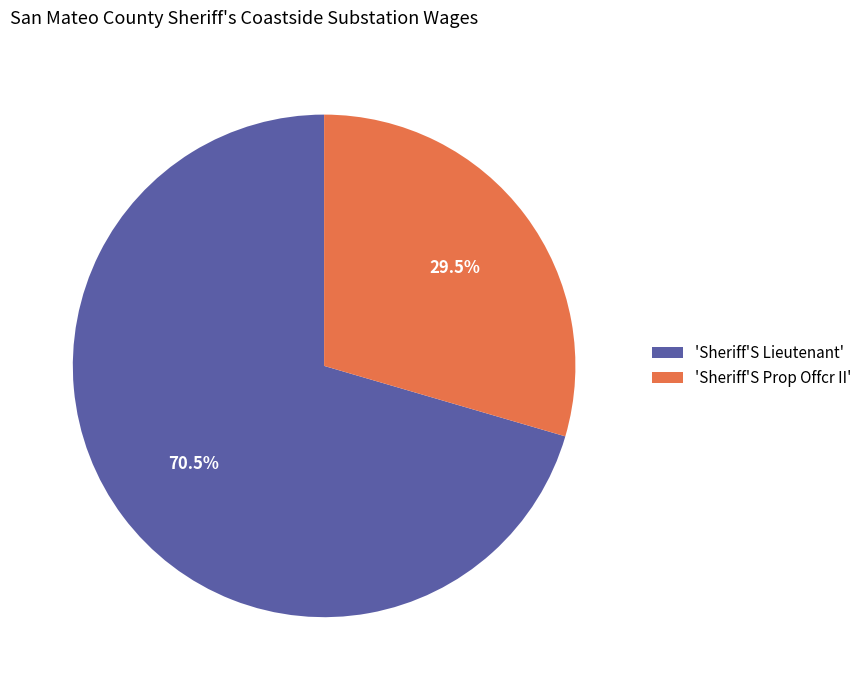

Which slice is the largest?

'Sheriff'S Lieutenant'